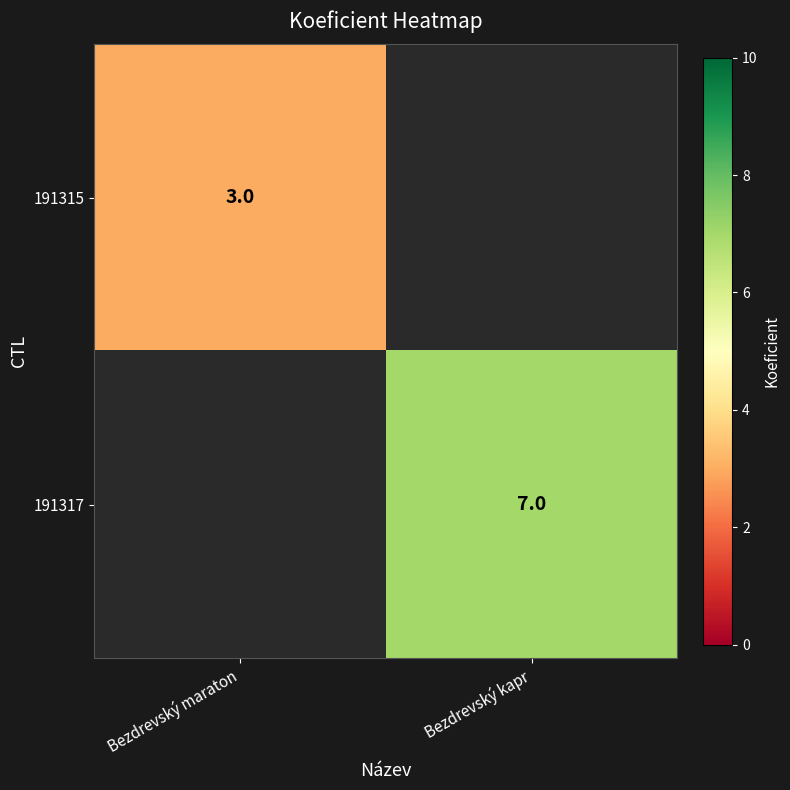

Is it true that 191317 equals 7 at Bezdrevský kapr?

True